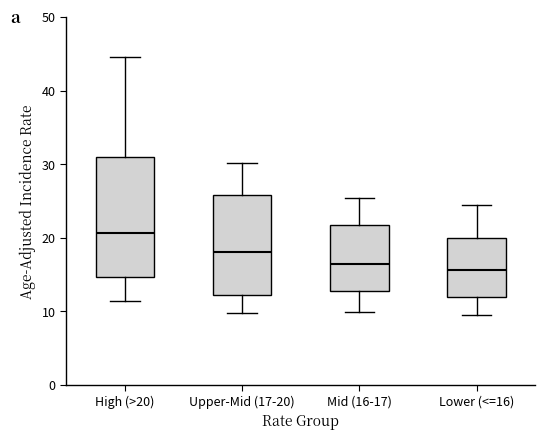

Comparing the boxes themselves (not the whiskers), which one is the tallest?

High (>20)